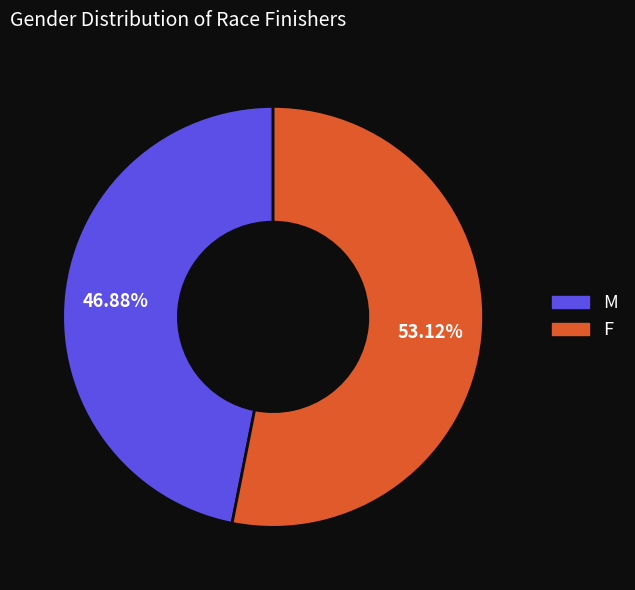

Is there any slice that represents more than half of the pie?

Yes